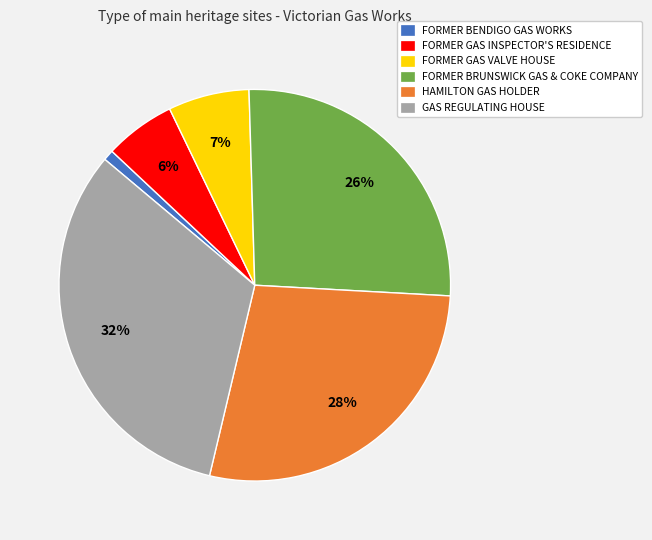

To the nearest percent, what is the difference between the FORMER GAS VALVE HOUSE and HAMILTON GAS HOLDER slice percentages?

21%